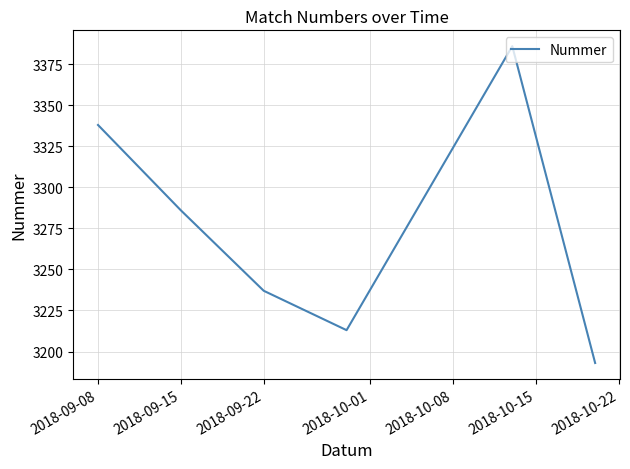

What is the sum of all values?

19653